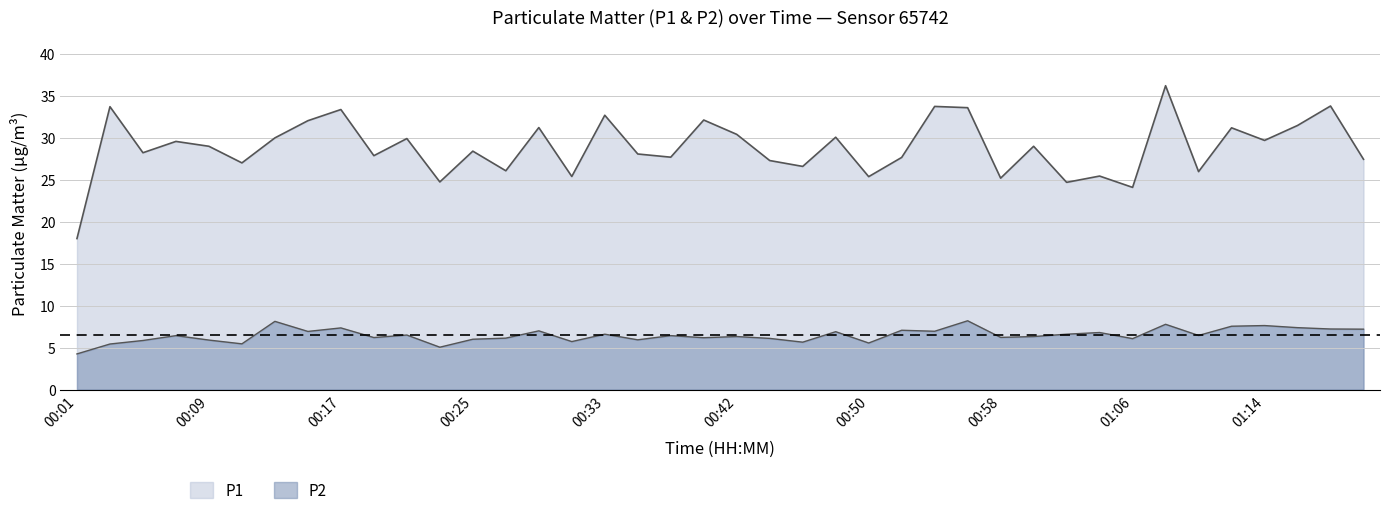

At how many categories does at least one series exceed 27?

29